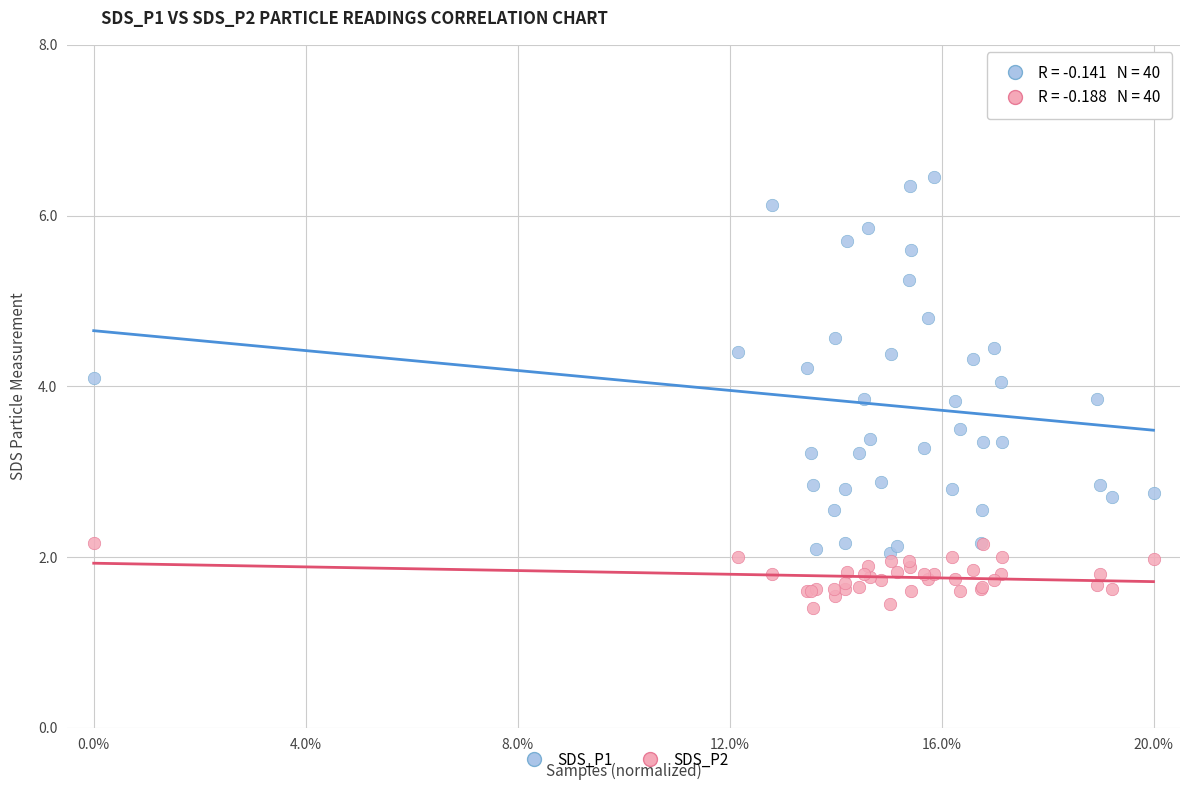

Which series reaches the minimum Y coordinate?

SDS_P2